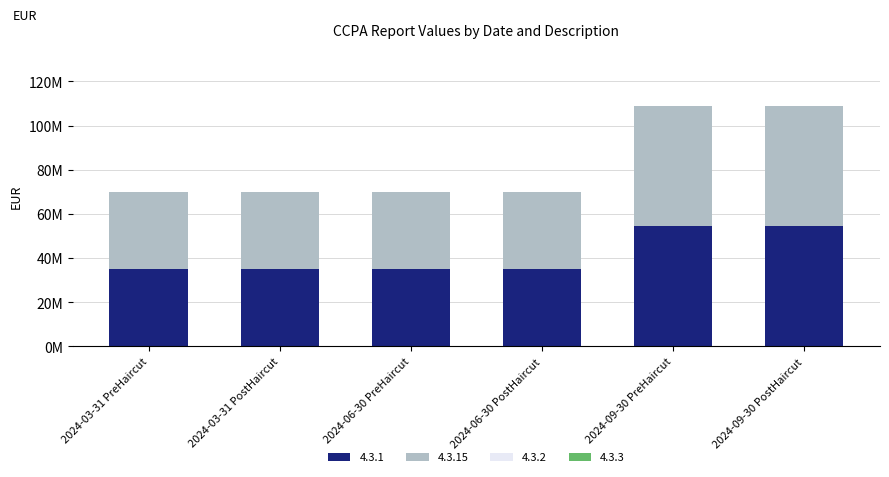

Does the chart contain stacked bars?

Yes